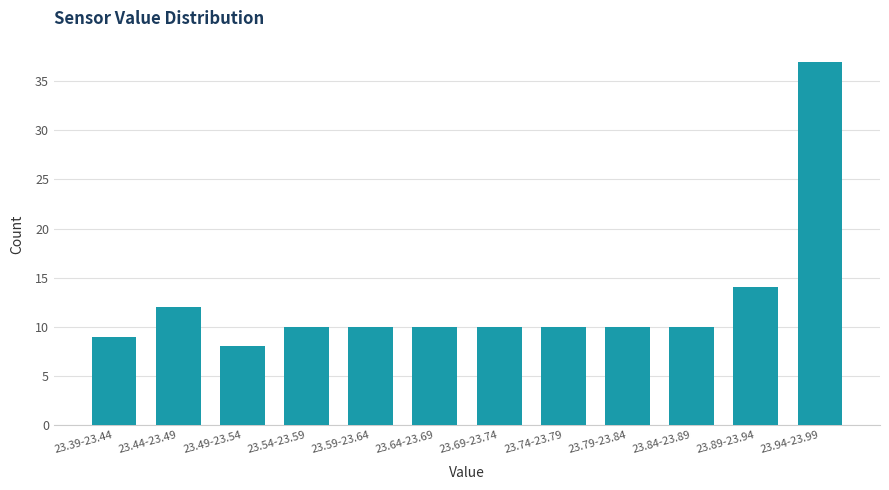

Reading left to right, what are all the values shown in this chart?

9	12	8	10	10	10	10	10	10	10	14	37